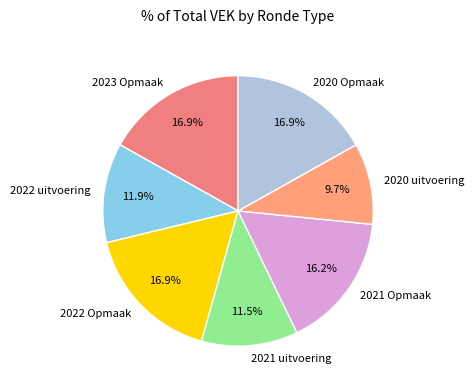

Is 2020 uitvoering the majority of the pie?

No